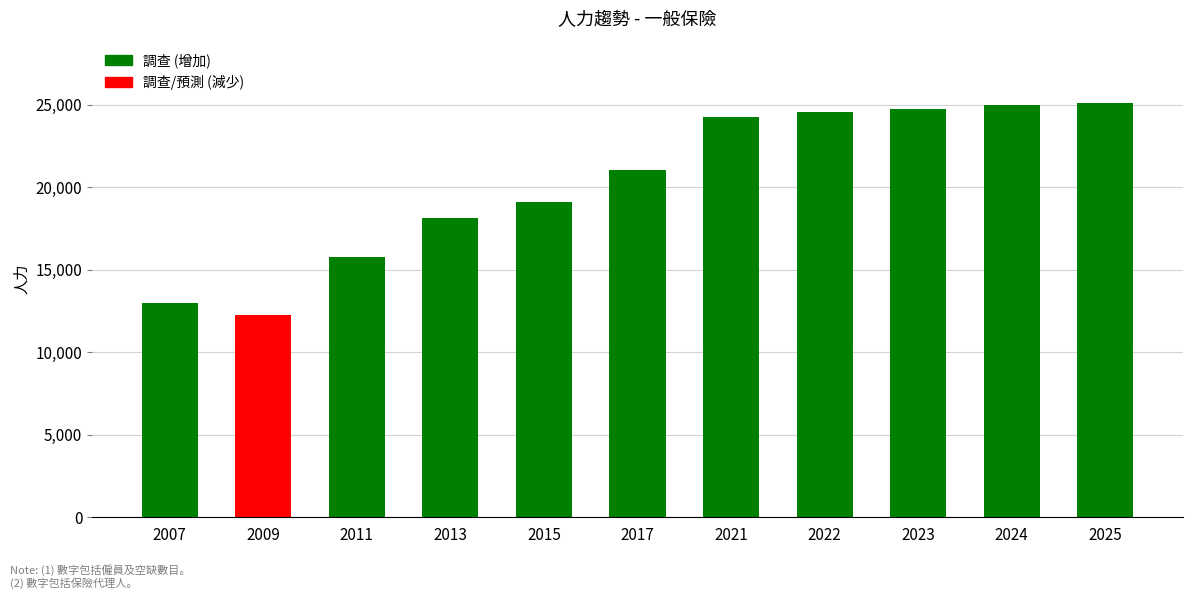

True or false: the data shows 4571 at 2013.

False